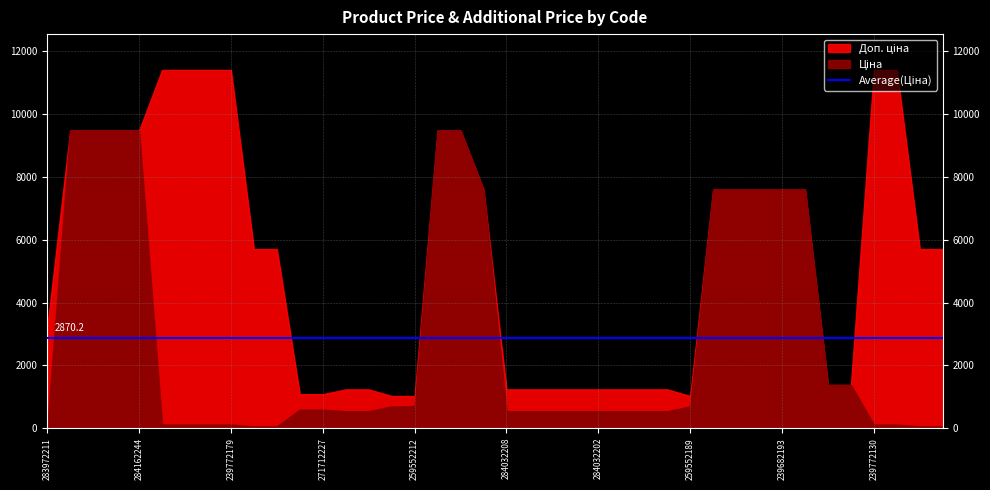

Is it true that Ціна equals 734.6 at 284032203?

False